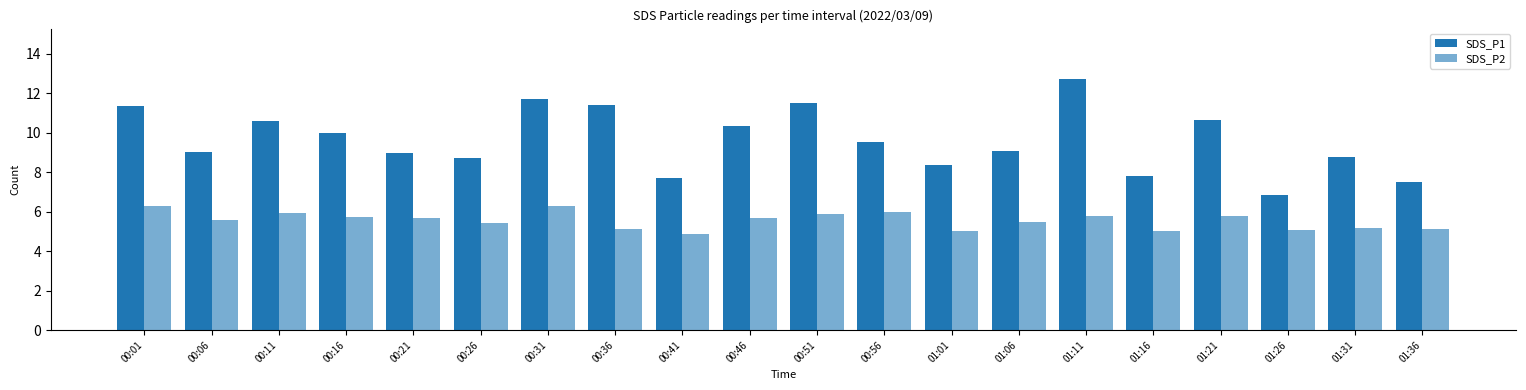

What is the sum of the SDS_P2 values at 01:06 and 01:16?

10.5